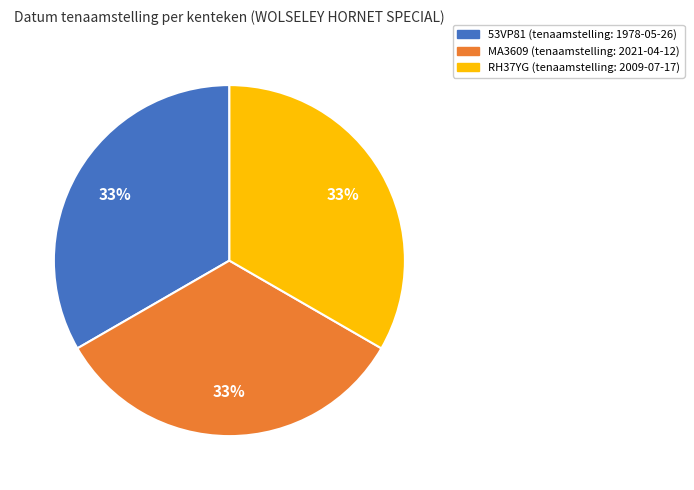

To the nearest percent, what is the difference between the largest and smallest slice percentages?

1%